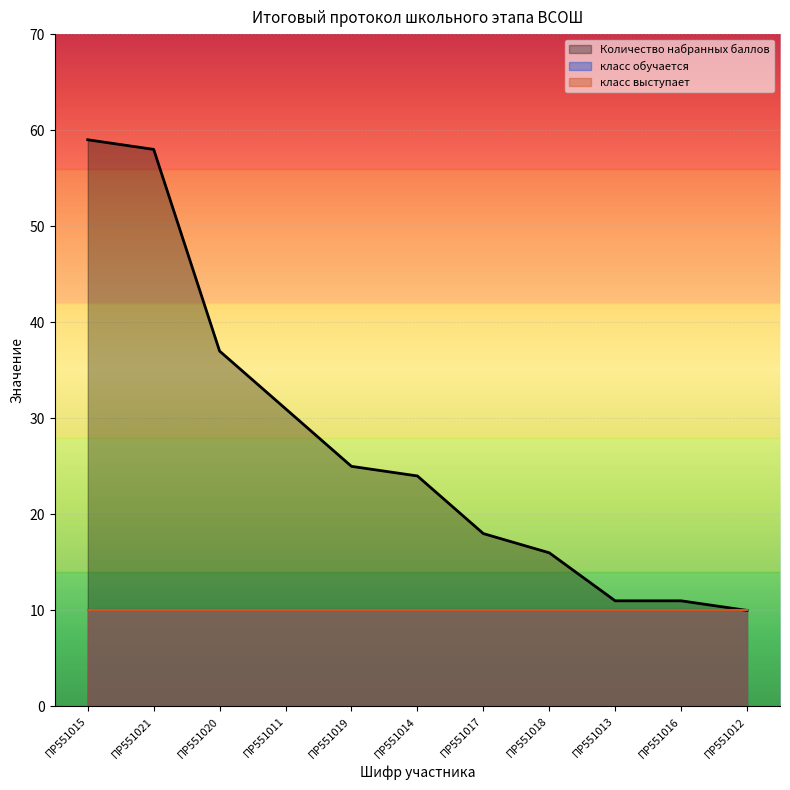

Reading left to right, what are all the values shown in this chart?

Количество набранных баллов: 59	58	37	31	25	24	18	16	11	11	10
класс обучается: 10	10	10	10	10	10	10	10	10	10	10
класс выступает: 10	10	10	10	10	10	10	10	10	10	10